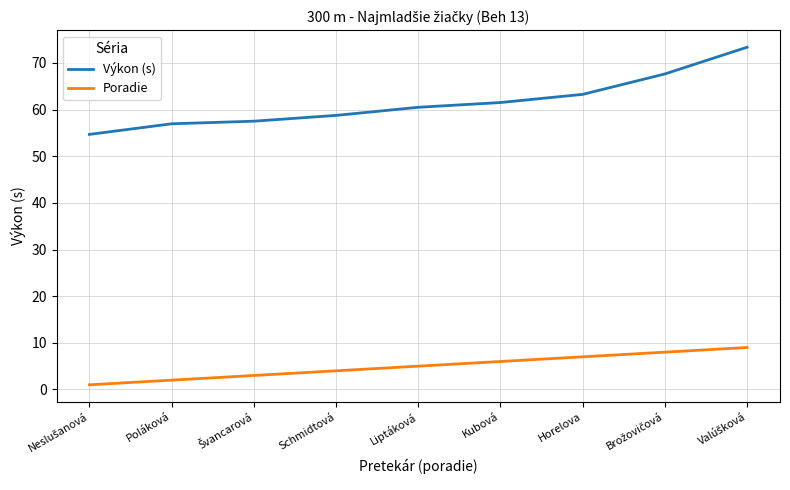

What position from the left is Poláková?

2